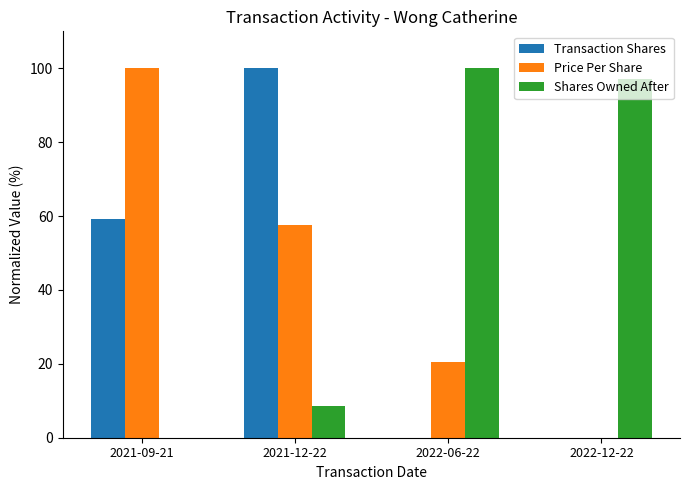

Which series has the largest total across all categories?

Shares Owned After